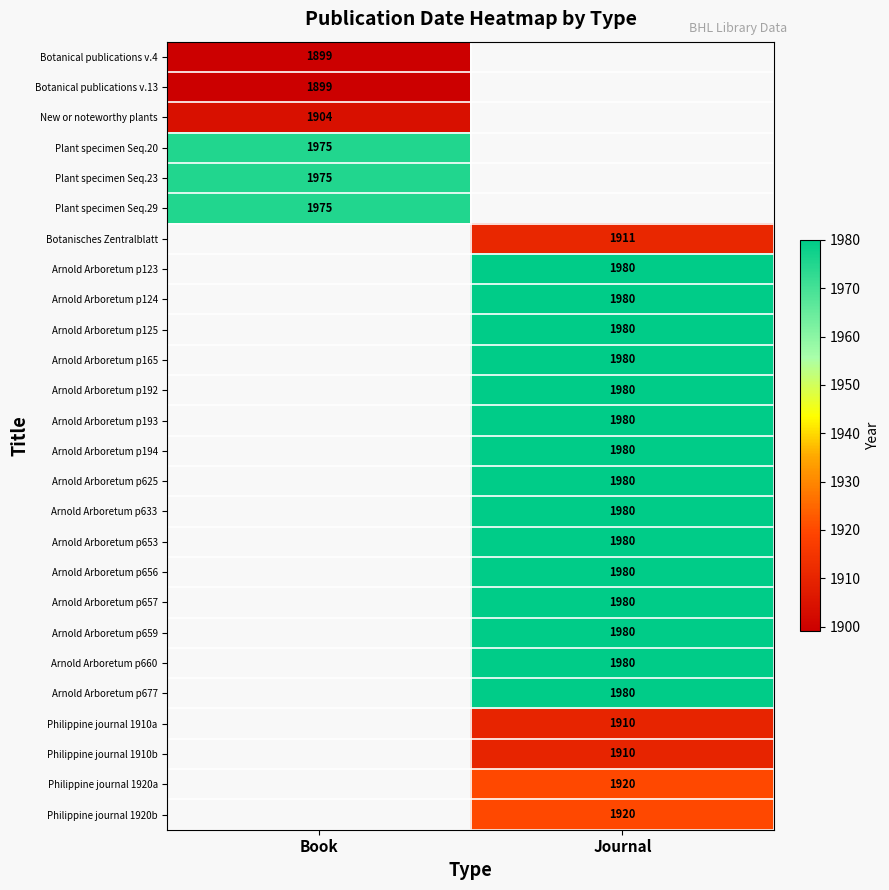

True or false: Arnold Arboretum p625 has a value of 1980 at Journal.

True